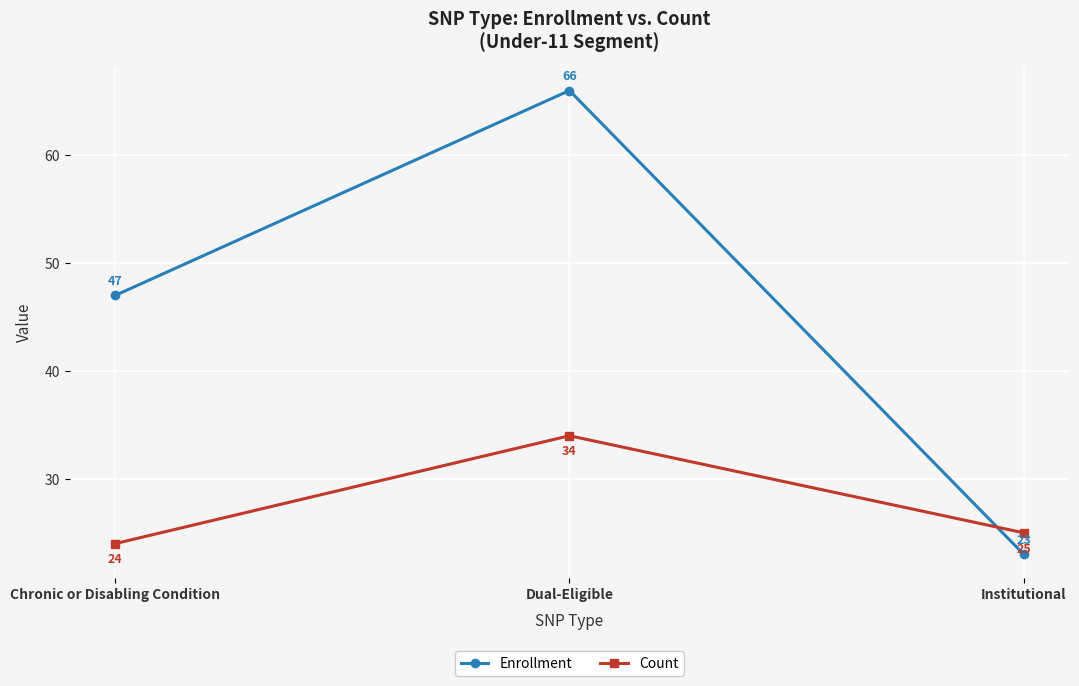

What is the highest value of the Enrollment series?

66